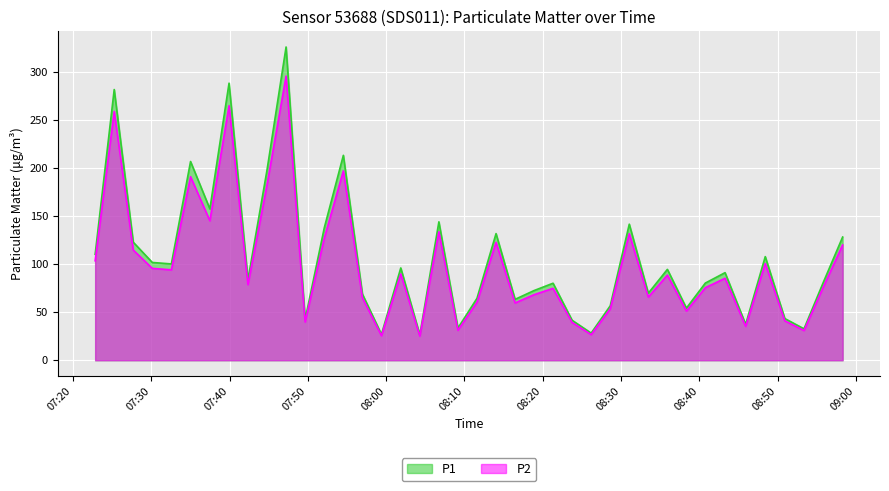

What is the difference between the maximum and minimum values in the P2 series?

270.2